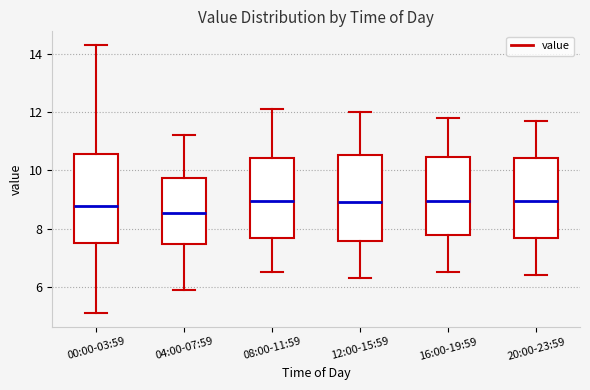

Reading left to right, read every box against the y-axis: the position of its median line, the range the box covers, and the ends of its whiskers. The values are not printed on the chart, so give them approximately, as read against the axis.

00:00-03:59: median 8.8, box 7.4 to 10.6, whiskers 5.2 to 14.4
04:00-07:59: median 8.6, box 7.4 to 9.8, whiskers 6.0 to 11.2
08:00-11:59: median 9.0, box 7.6 to 10.4, whiskers 6.6 to 12.2
12:00-15:59: median 9.0, box 7.6 to 10.6, whiskers 6.4 to 12.0
16:00-19:59: median 9.0, box 7.8 to 10.4, whiskers 6.6 to 11.8
20:00-23:59: median 9.0, box 7.6 to 10.4, whiskers 6.4 to 11.8